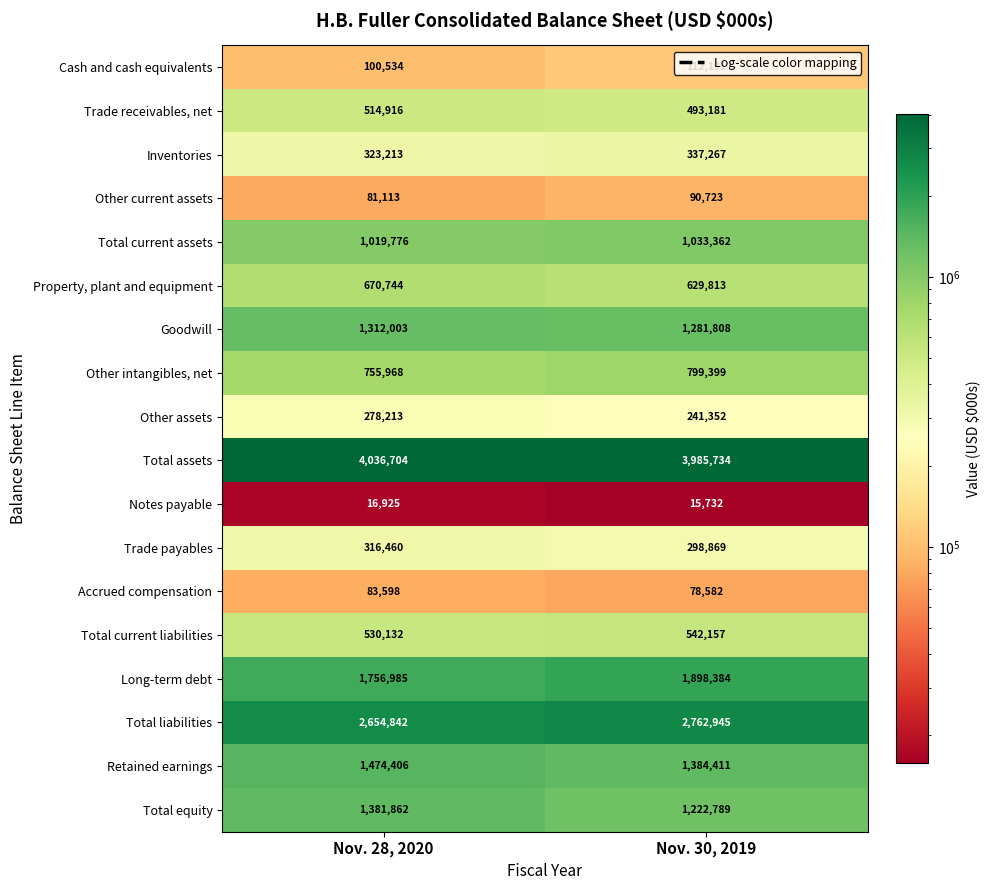

What is the greatest value displayed?

4036704